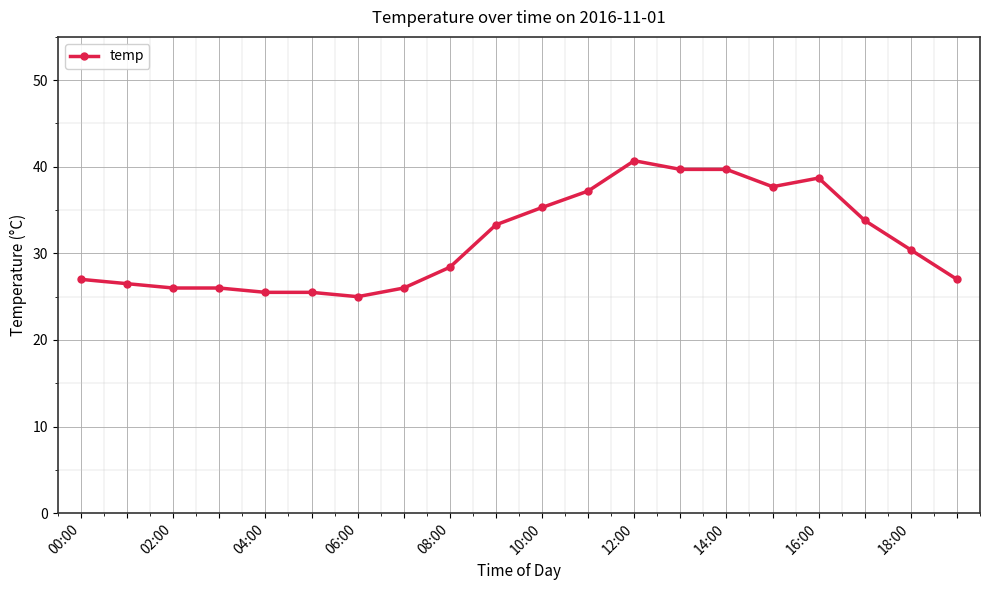

What is the difference between the maximum and minimum values?

15.7